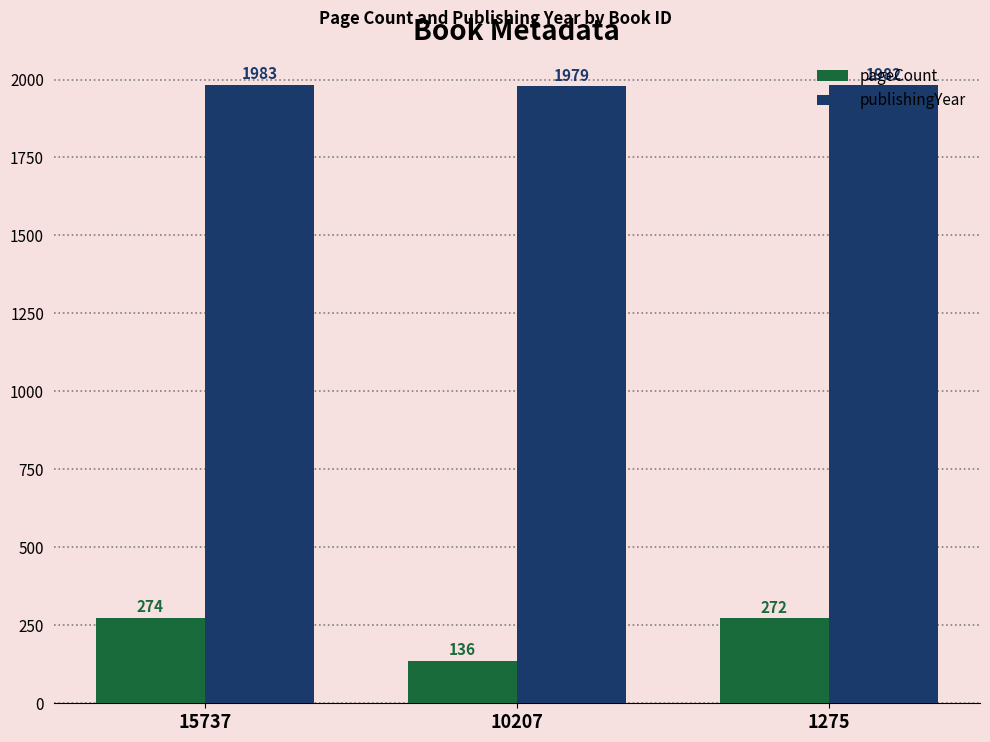

Between 15737 and 10207, which series saw the biggest shift?

pageCount